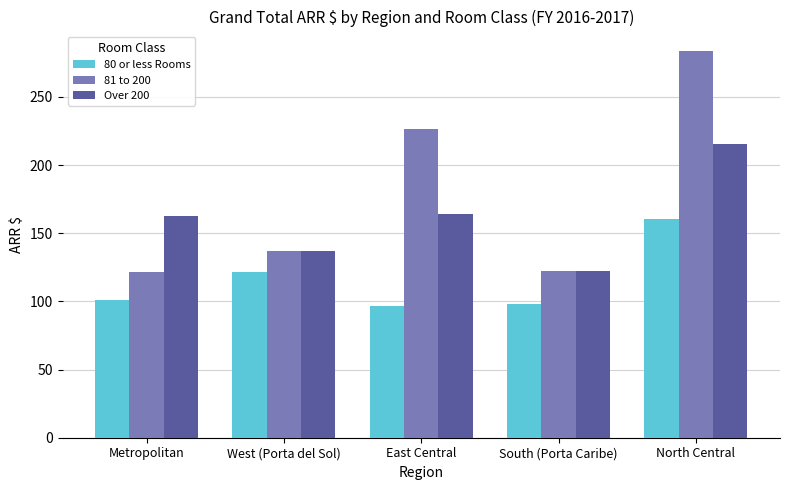

Which category has the highest value in the 81 to 200 series?

North Central